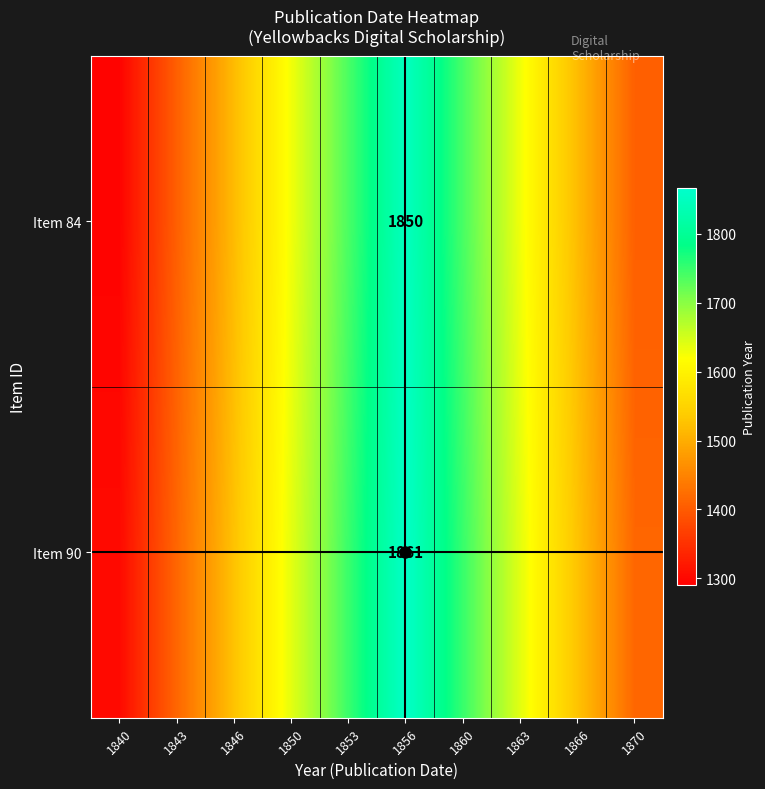

At which category is the sum across all series the highest?

1856